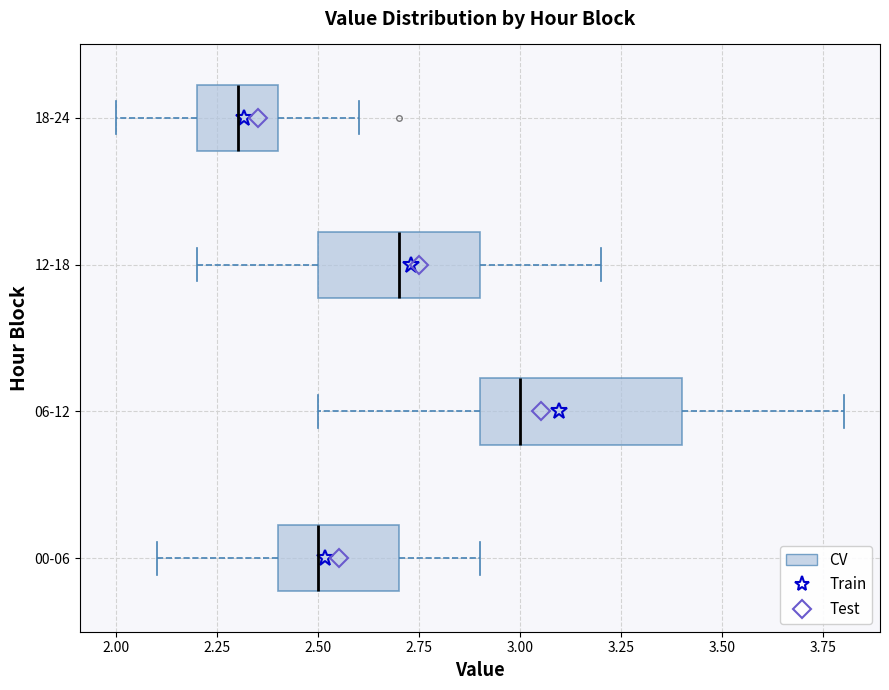

Reading bottom to top, read every box against the x-axis: the position of its median line, the range the box covers, and the ends of its whiskers. The values are not printed on the chart, so give them approximately, as read against the axis.

00-06: median 2.5, box 2.4 to 2.7, whiskers 2.1 to 2.9
06-12: median 3.0, box 2.9 to 3.4, whiskers 2.5 to 3.8
12-18: median 2.7, box 2.5 to 2.9, whiskers 2.2 to 3.2
18-24: median 2.3, box 2.2 to 2.4, whiskers 2.0 to 2.6